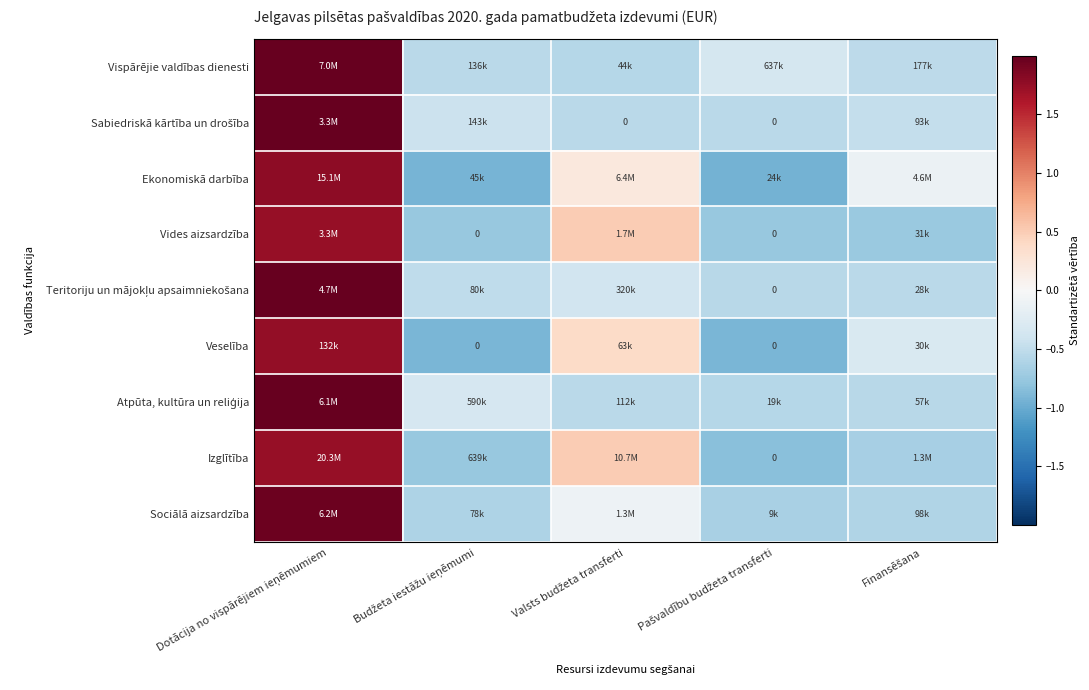

How many positive values does the Sociālā aizsardzība series have?

1